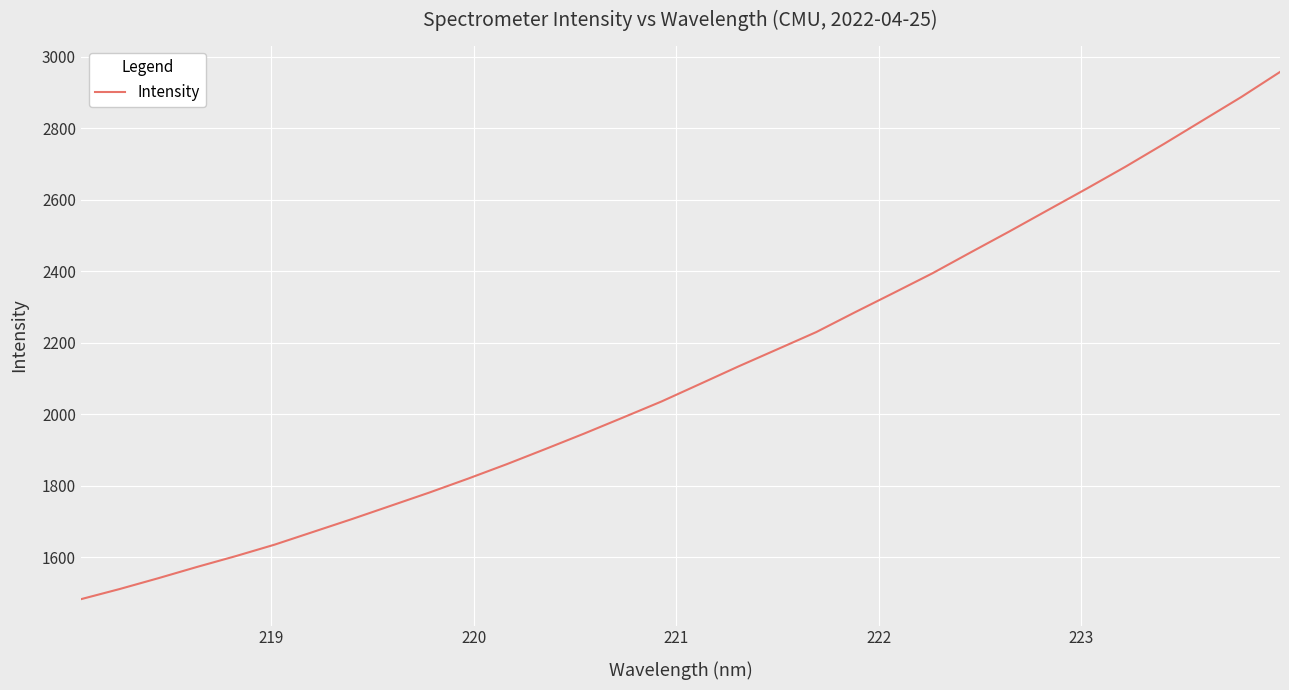

What is the difference between the maximum and minimum values?

1474.4